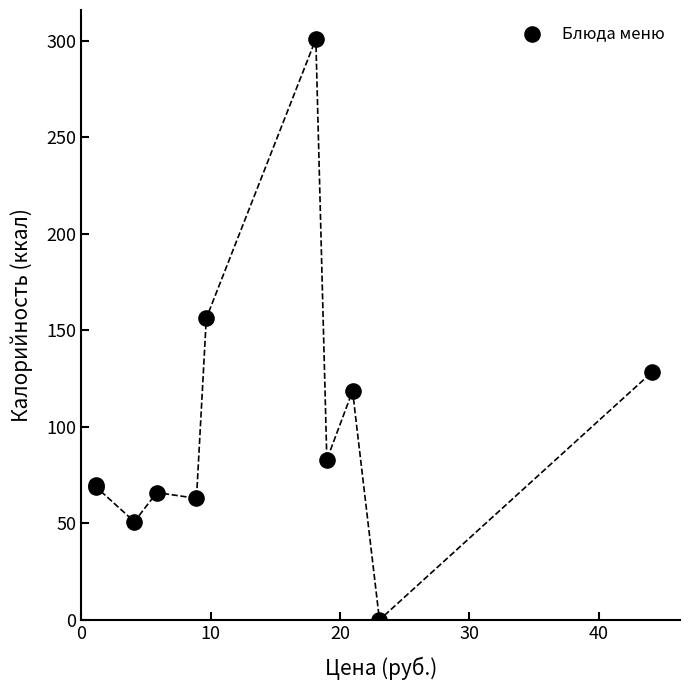

What Y value in the scatter plot is closest to 150?

156.3